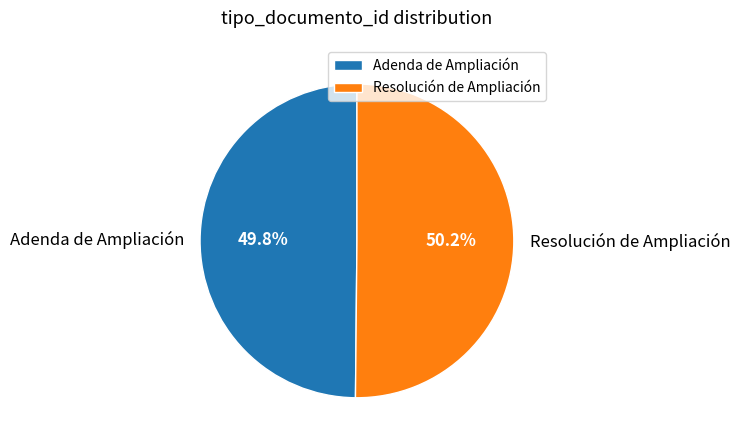

Combined, what portion of the pie is Resolución de Ampliación and Adenda de Ampliación?

100.0%